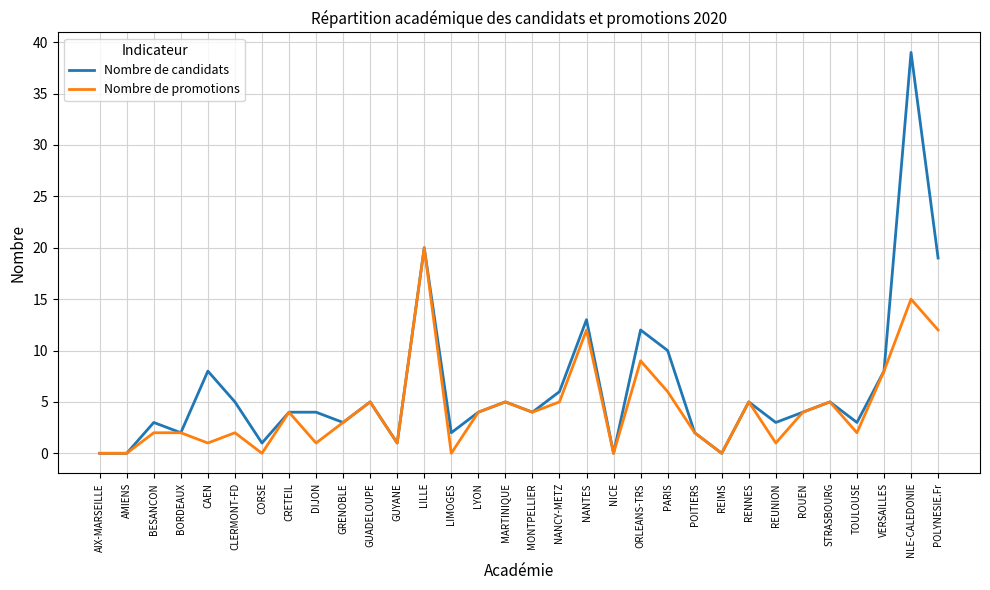

Rank the series by their maximum value, from highest to lowest.

Nombre de candidats, Nombre de promotions